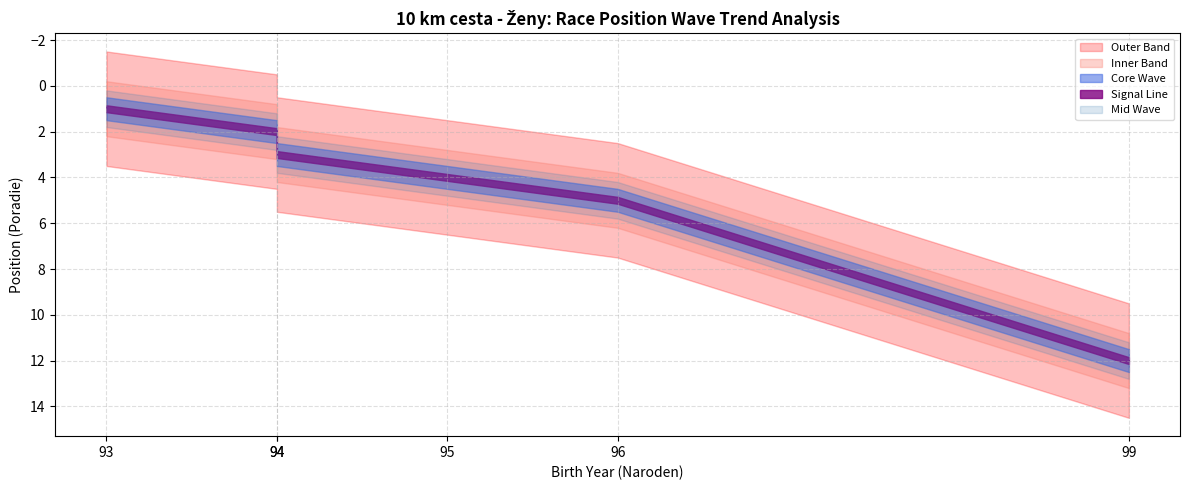

At which label is the value closest to 6?

96